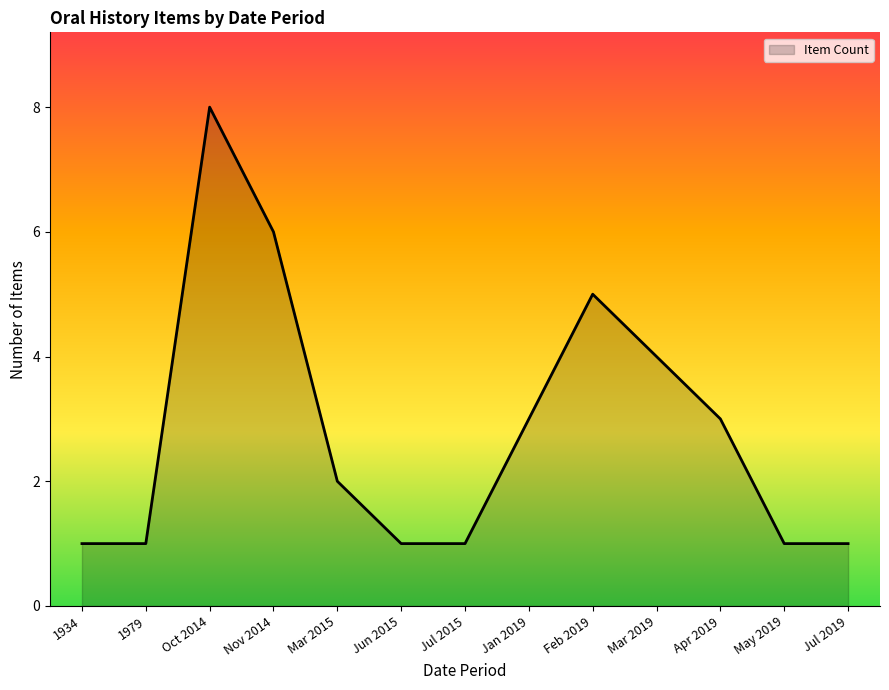

What position from the left is 1979?

2